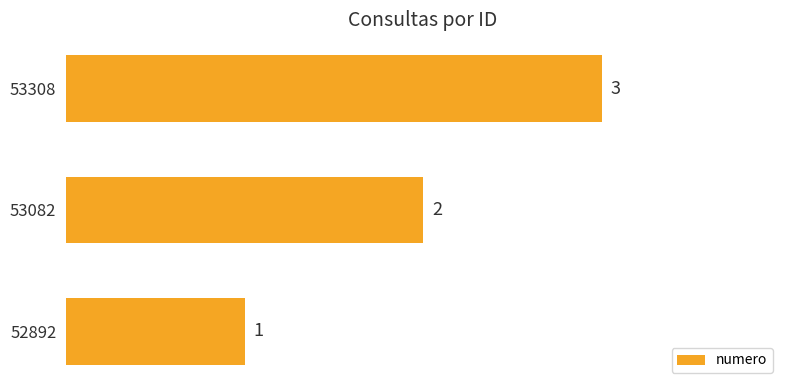

List the labels in order of value, largest first.

53308, 53082, 52892